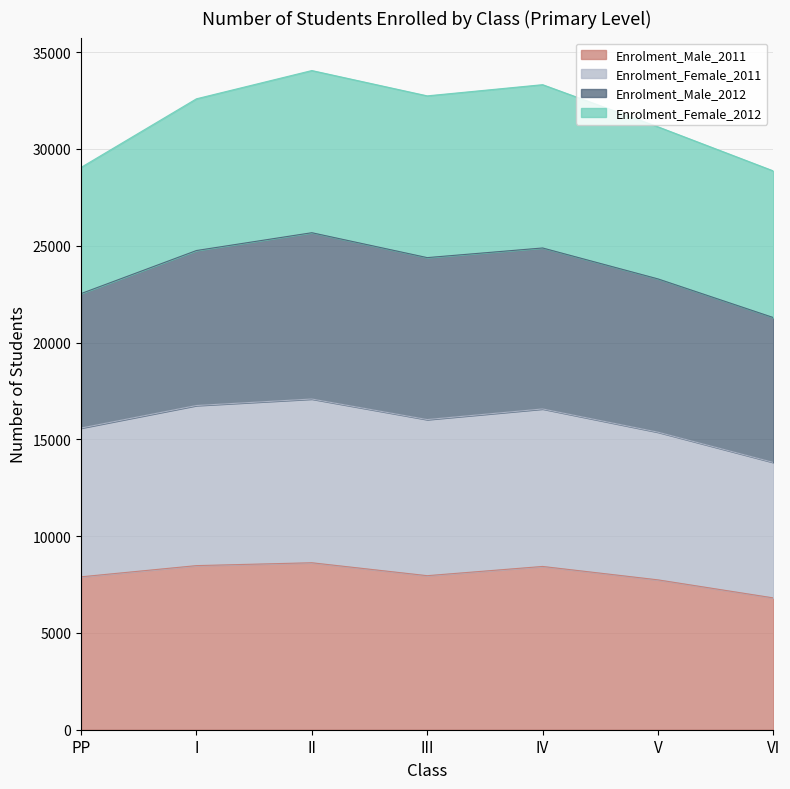

What is the lowest value of the Enrolment_Male_2011 series?

6809